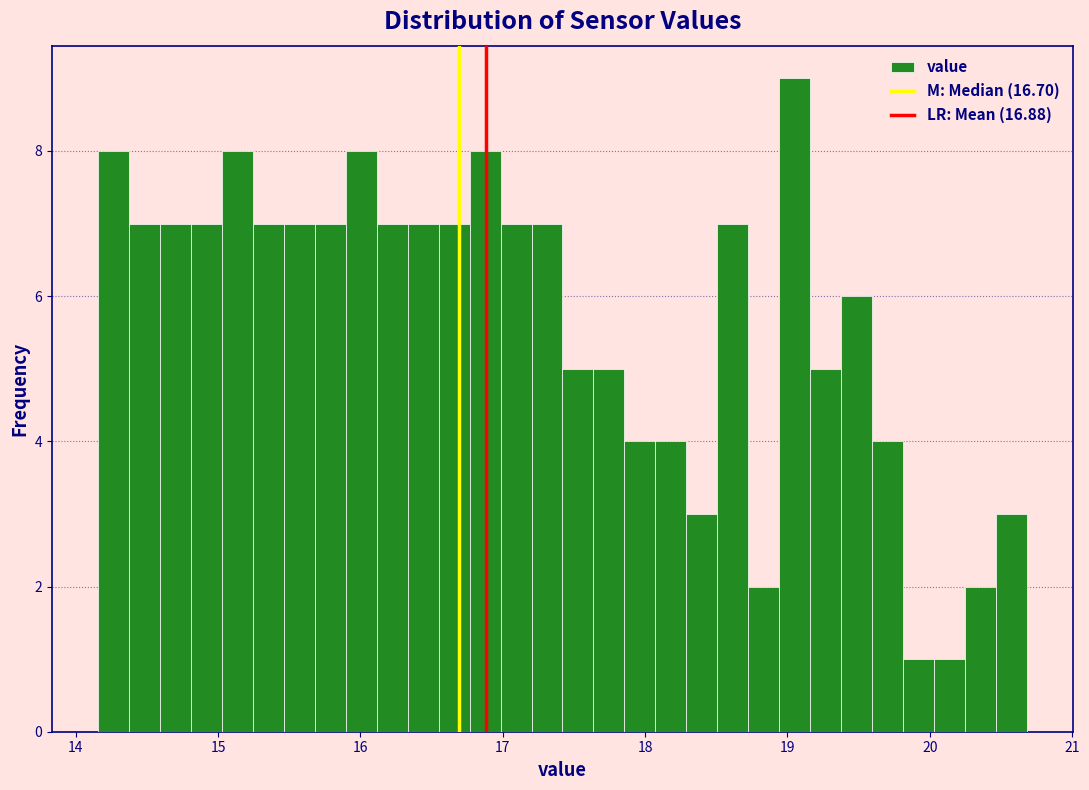

Around what value on the x-axis is the tallest bar? Give the approximate position of its centre, as read against the axis.

19.1